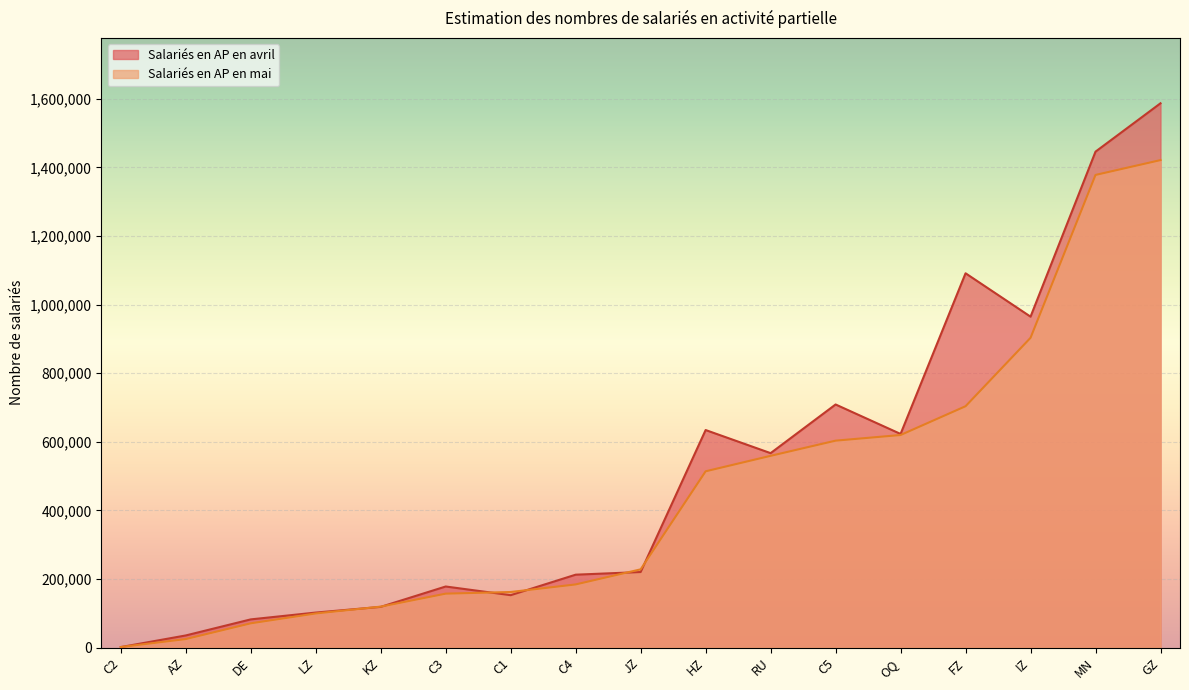

True or false: Salariés en AP en avril has more than 1 interior local peaks.

True